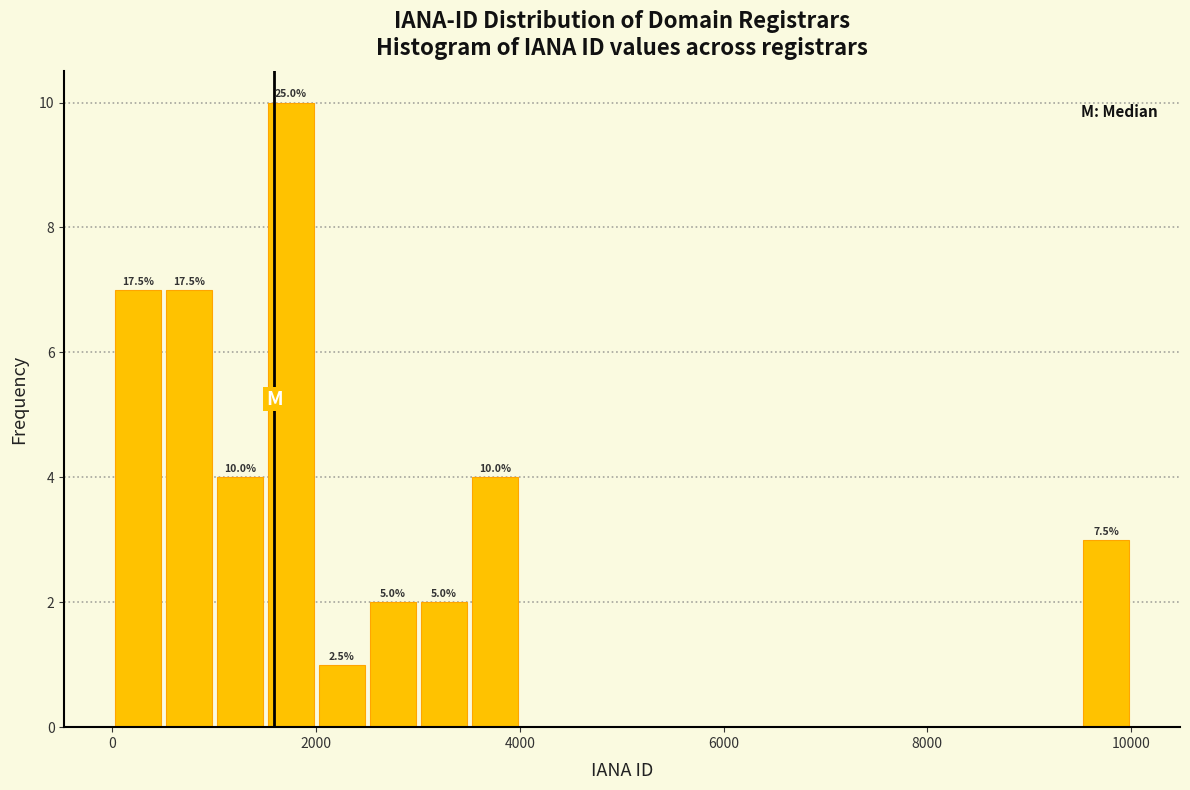

Read against the x-axis, roughly where is the centre of the tallest bar?

1800